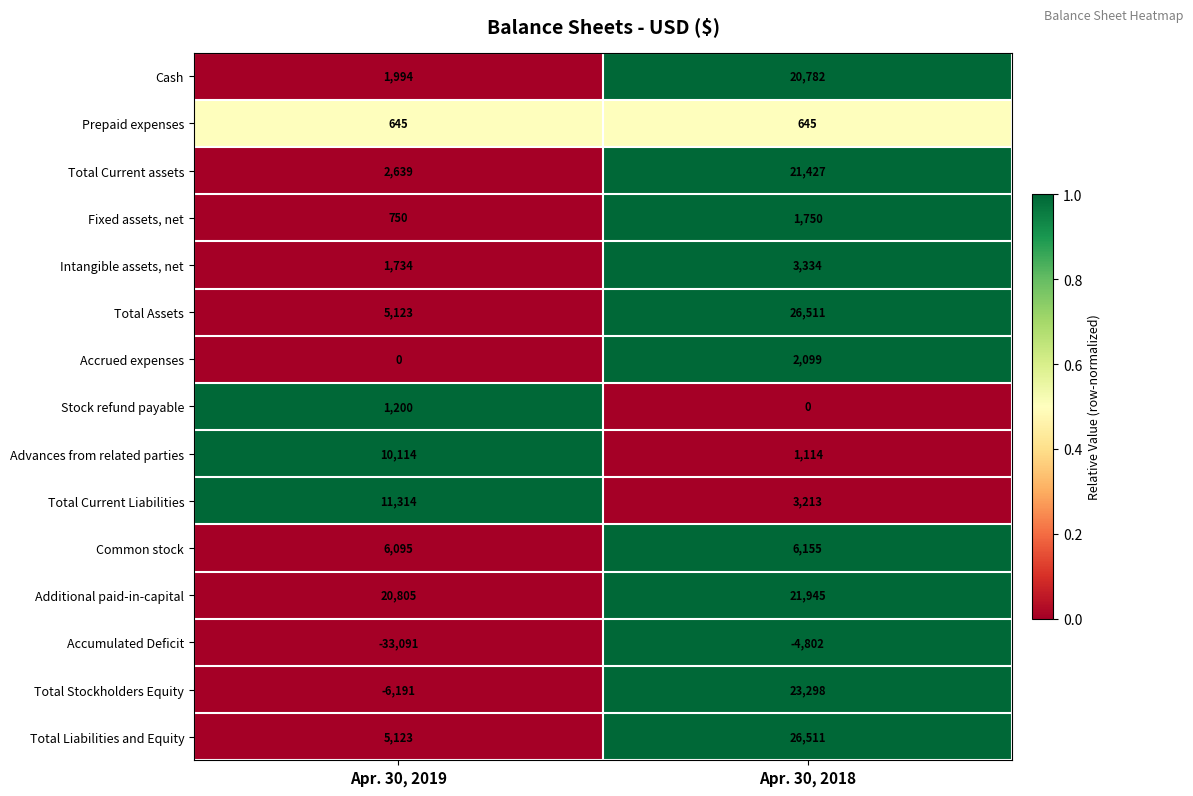

How many distinct data groups are displayed?

15